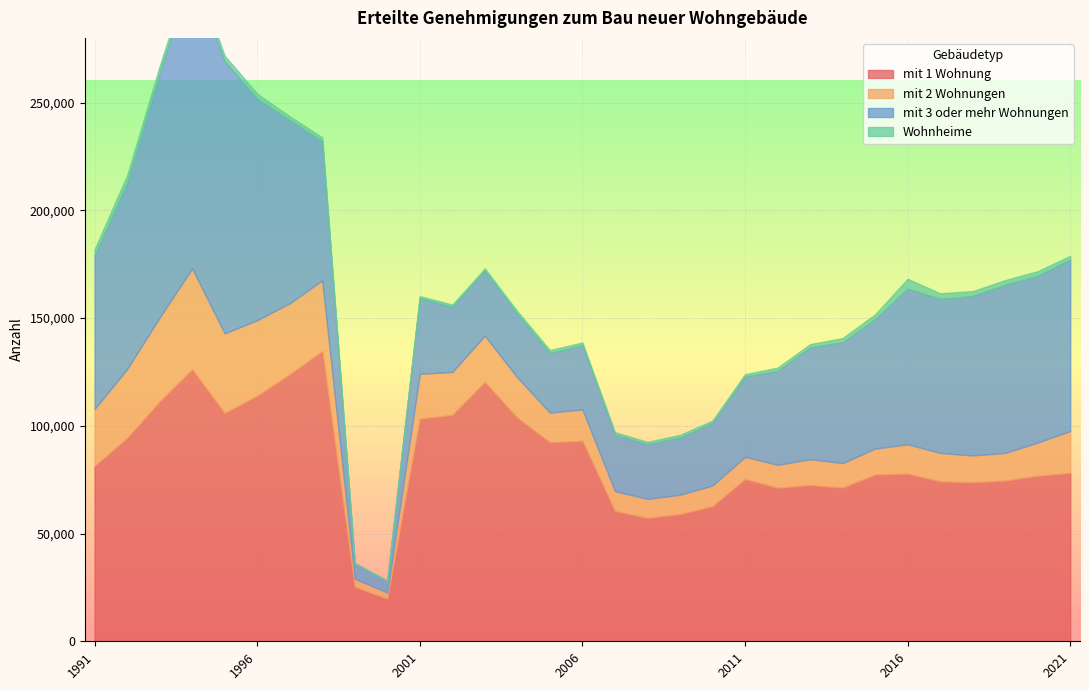

What is the total value across all series at 1995?

271756